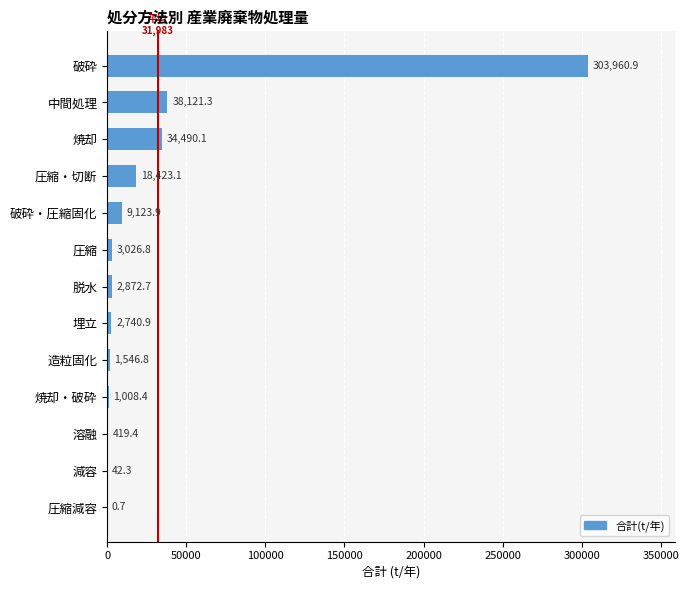

At which label is the value closest to 151980?

中間処理